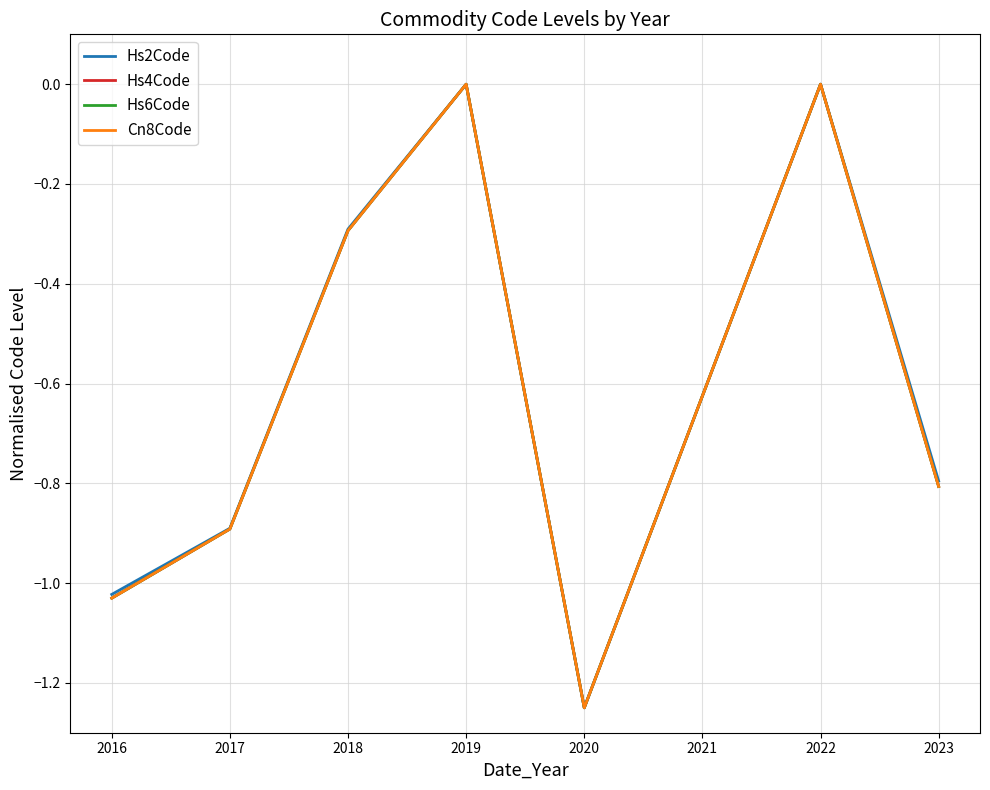

The value of Cn8Code at 2017 is -0.9. True or false?

True